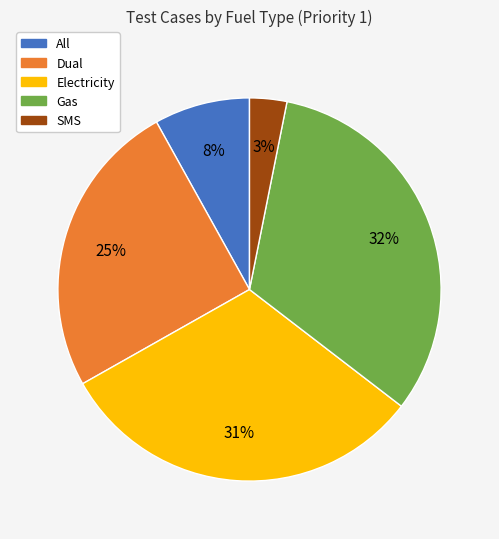

Combined, do Dual and Gas account for over 50%?

Yes